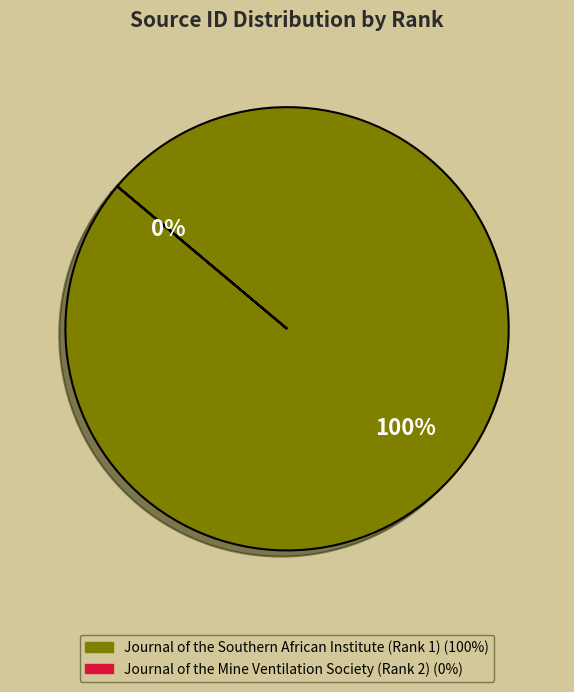

Is there any slice that represents more than half of the pie?

Yes